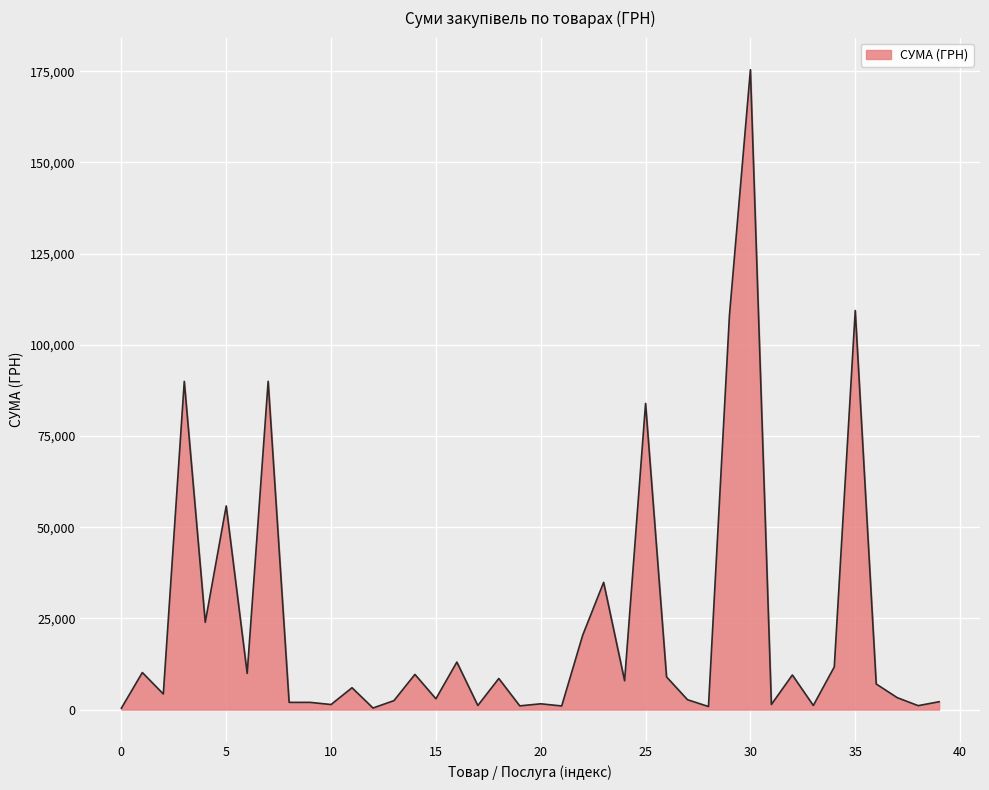

What is the difference between the maximum and minimum values?

175061.4